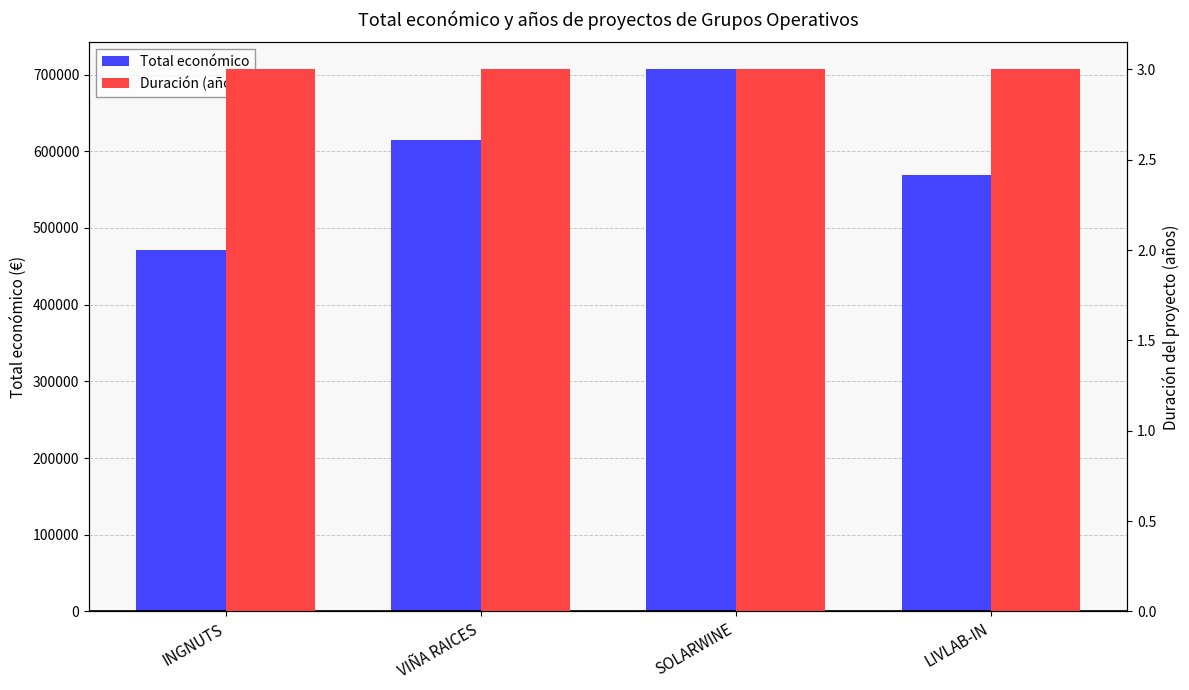

Is the value of Duración (años) at INGNUTS greater than the value of Total económico at LIVLAB-IN?

No